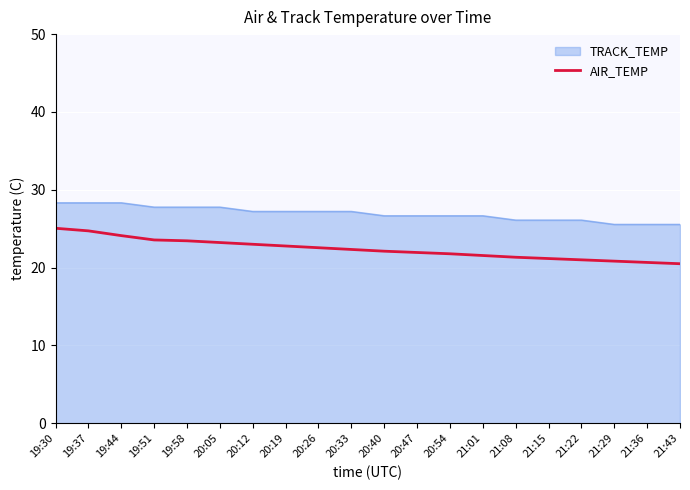

What is the difference between the TRACK_TEMP values at 19:37 and 20:12?

1.1